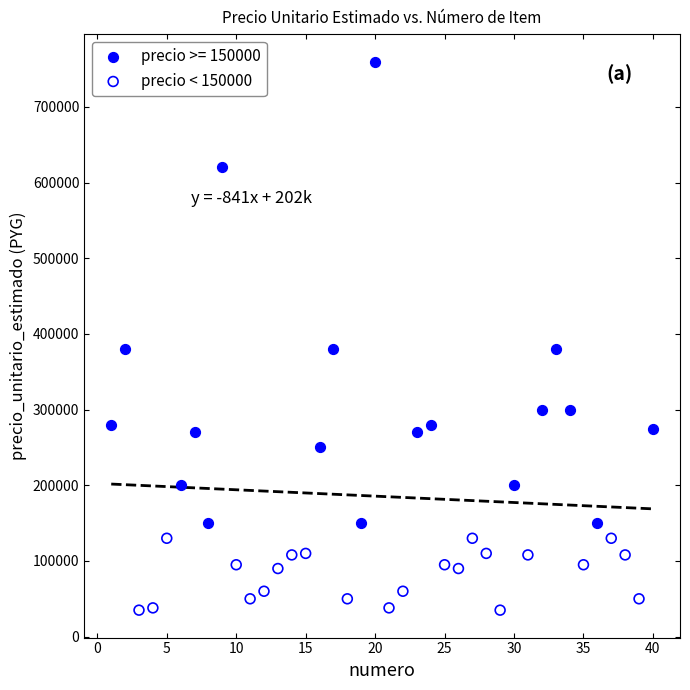

Which series contains the highest Y value?

precio >= 150000